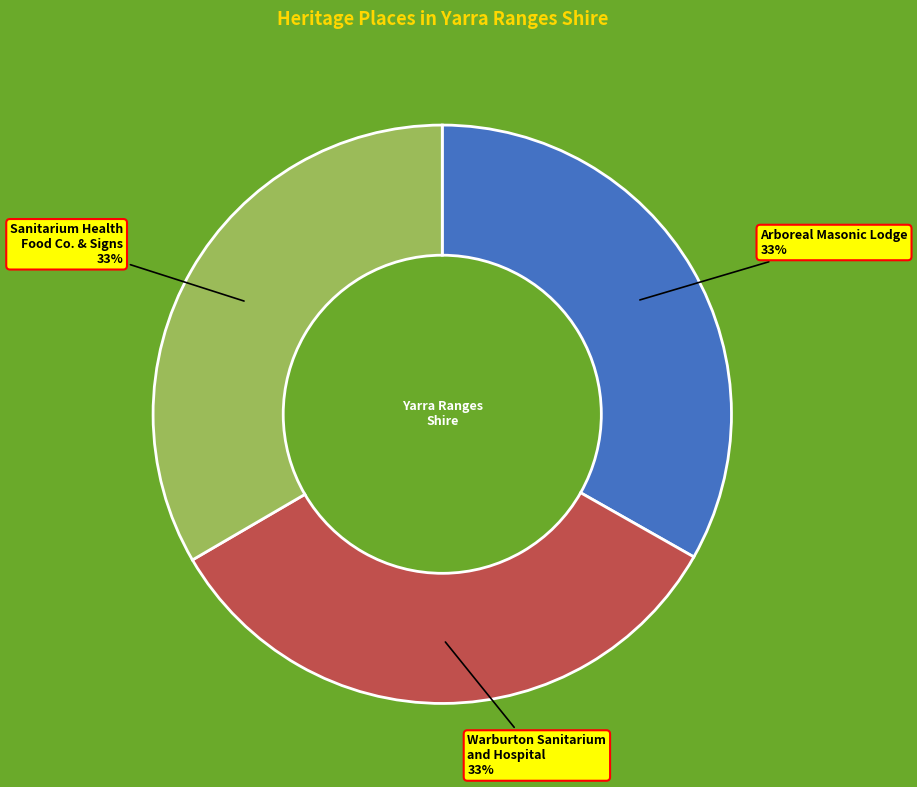

Is there a majority slice in this chart?

No